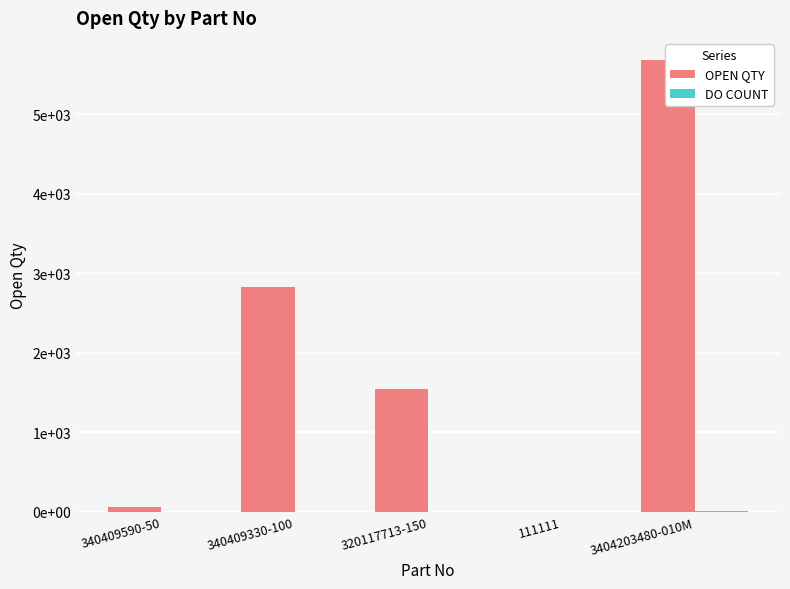

Which has a higher value, 320117713-150 or 340409590-50?

320117713-150